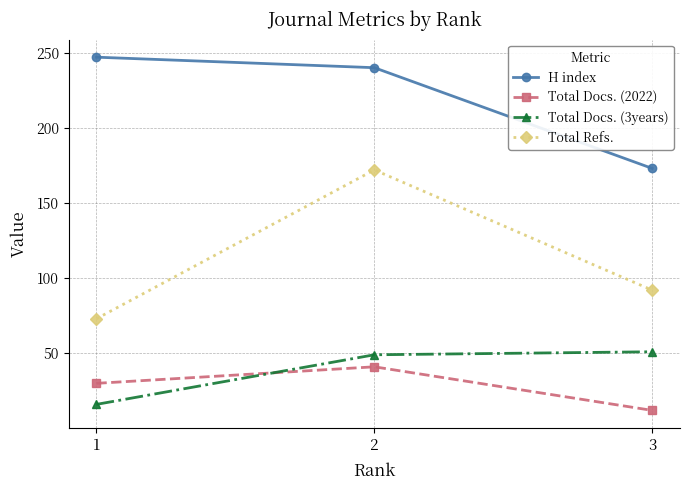

What is the value of the H index point at the 3rd from the left?

173